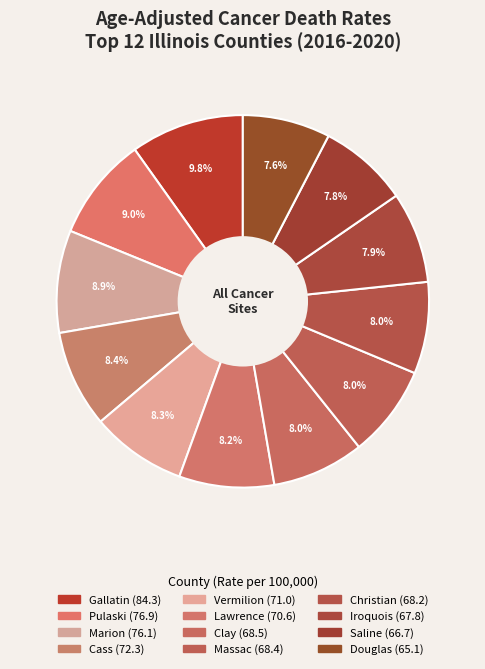

What is the ratio of the value at Clay to the value at Cass?

0.9